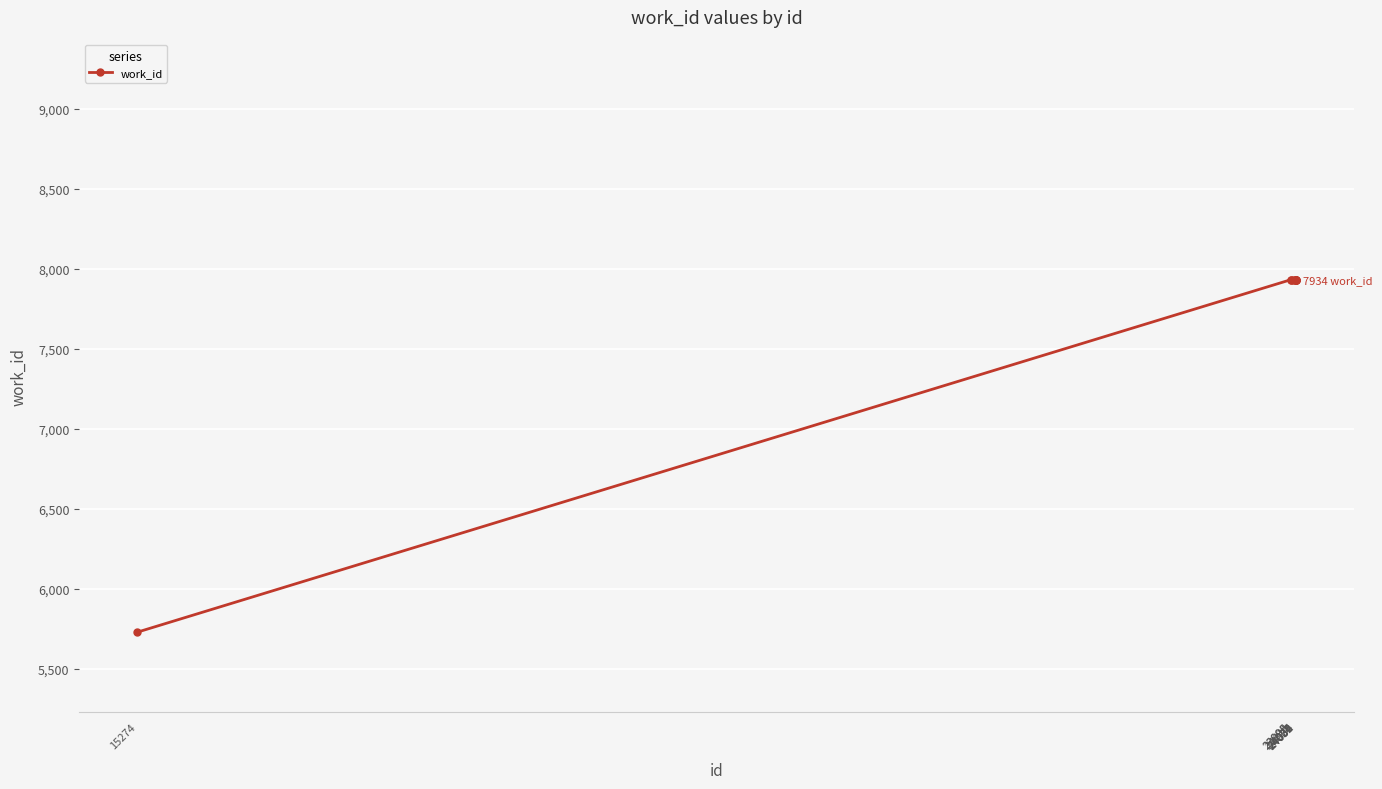

What is the greatest value displayed?

7934